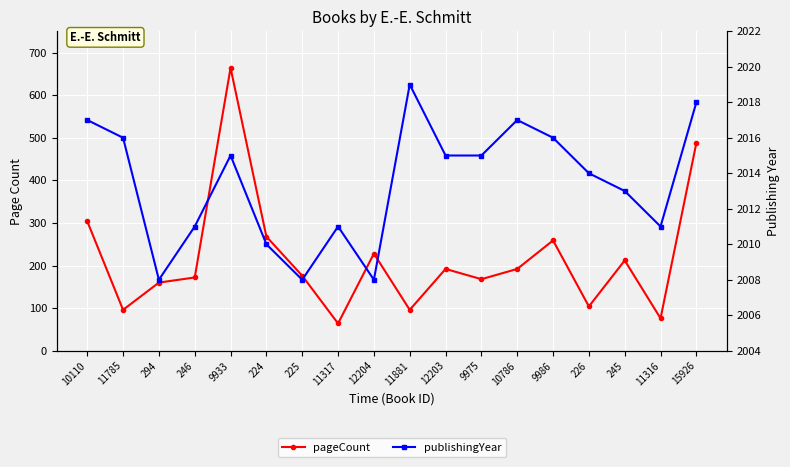

What position from the left is 15926?

18